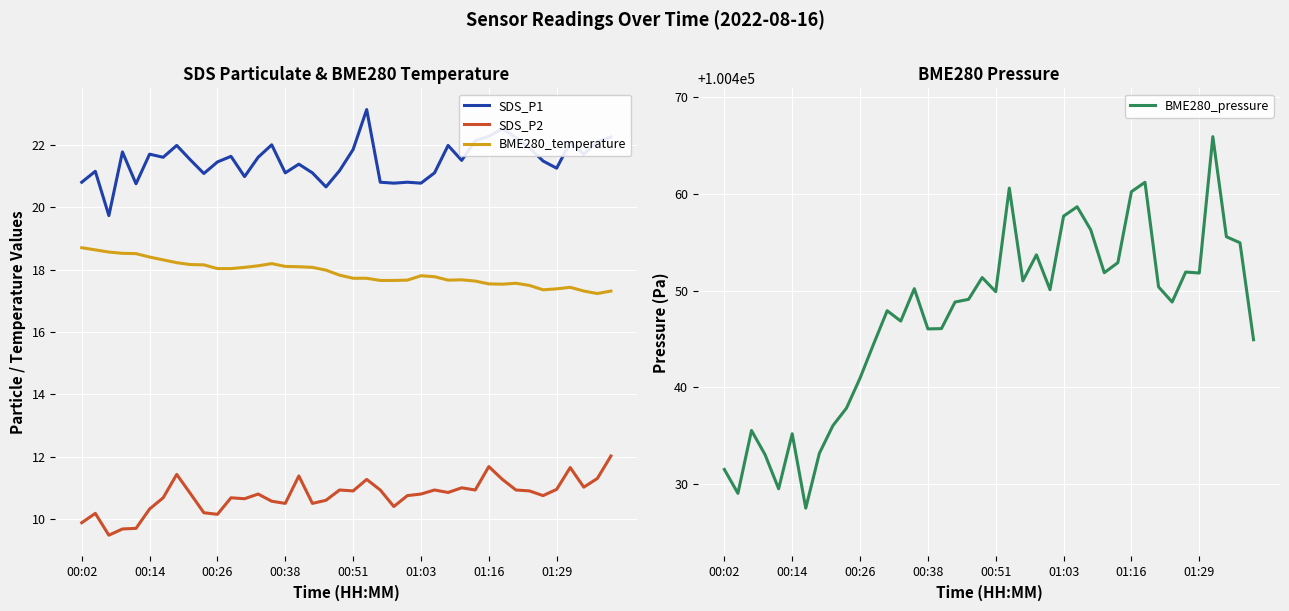

What is the value of the SDS_P2 point at the 6th from the left?

10.3